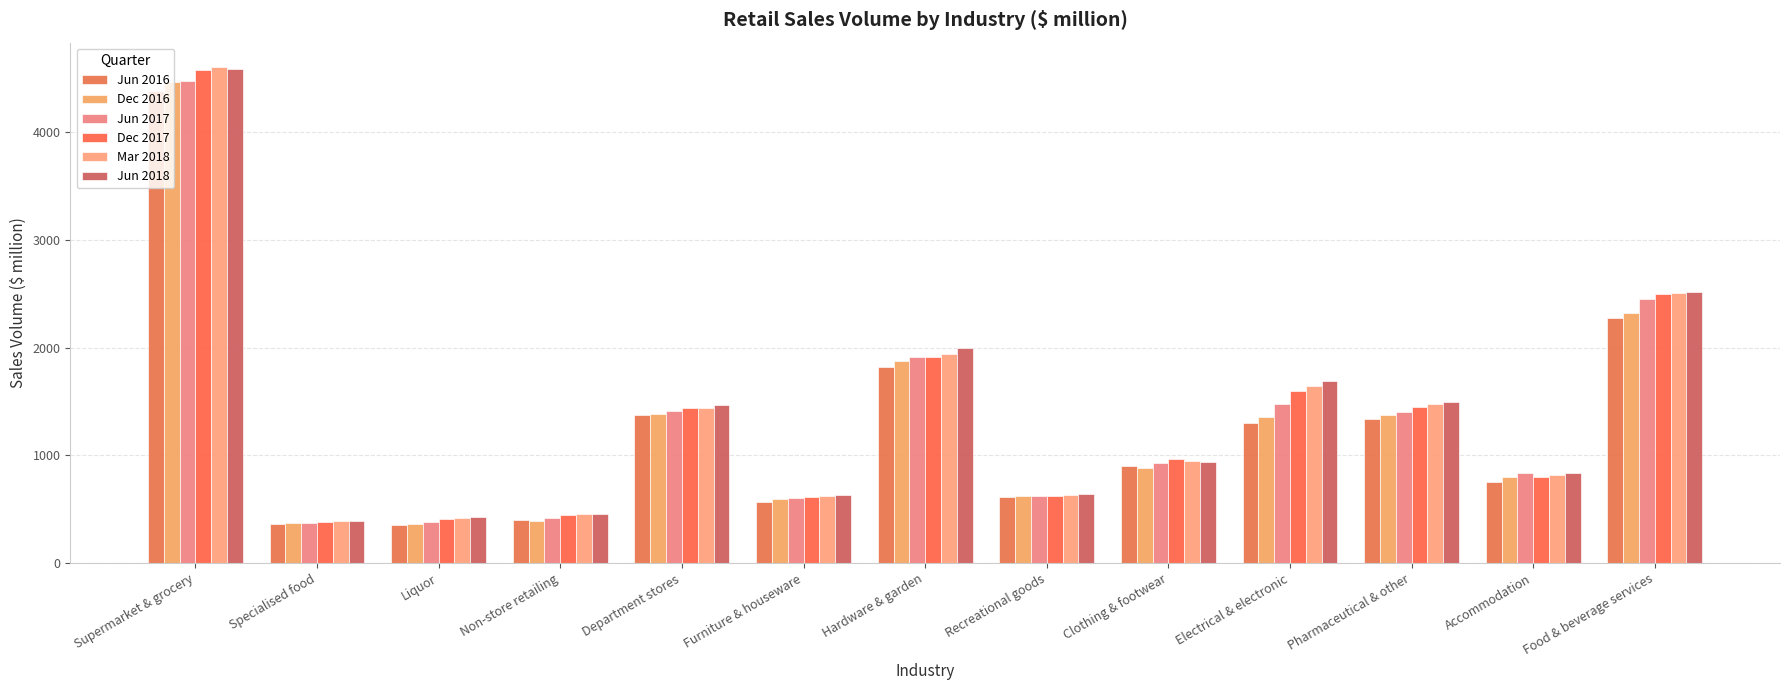

Where is Dec 2016 nearest to the value 2412?

Food & beverage services